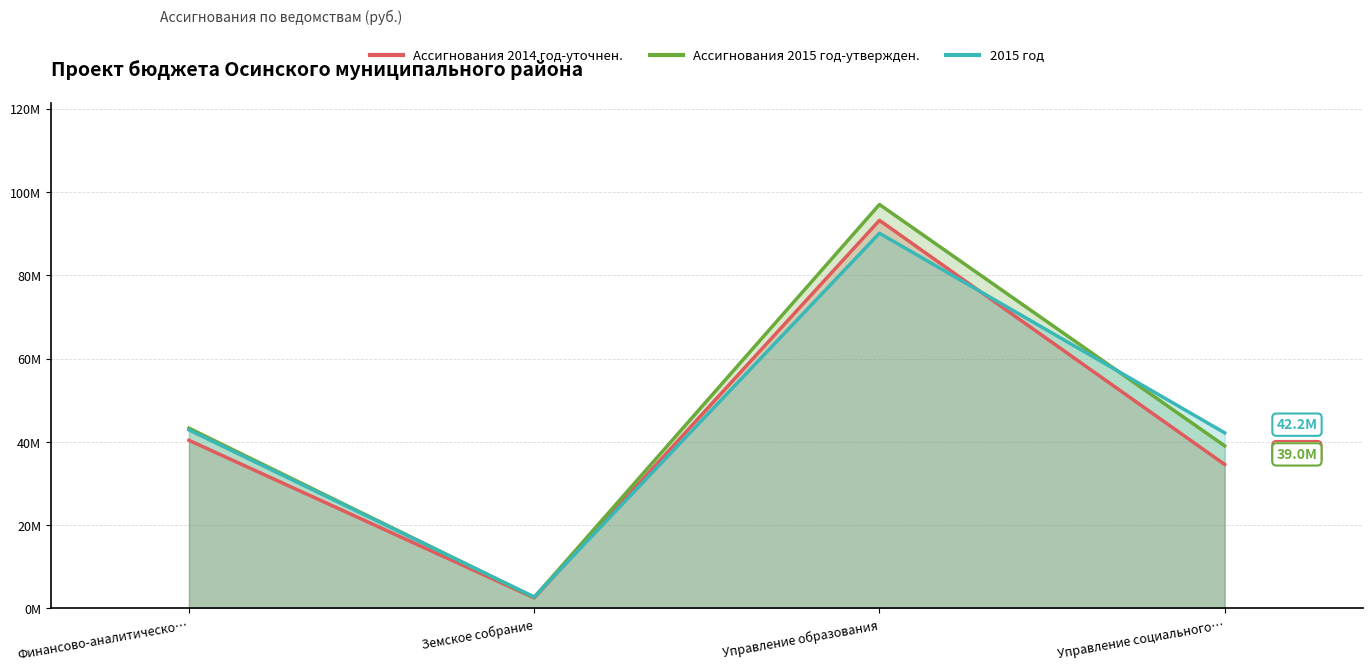

Between Финансово-аналитическо… and Управление образования, which series saw the biggest shift?

Ассигнования 2015 год-утвержден.